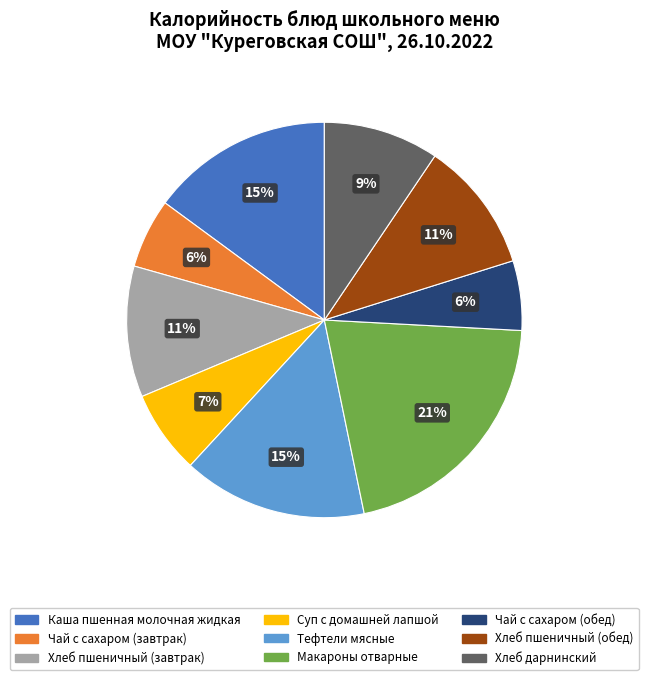

Is there any slice that represents more than half of the pie?

No